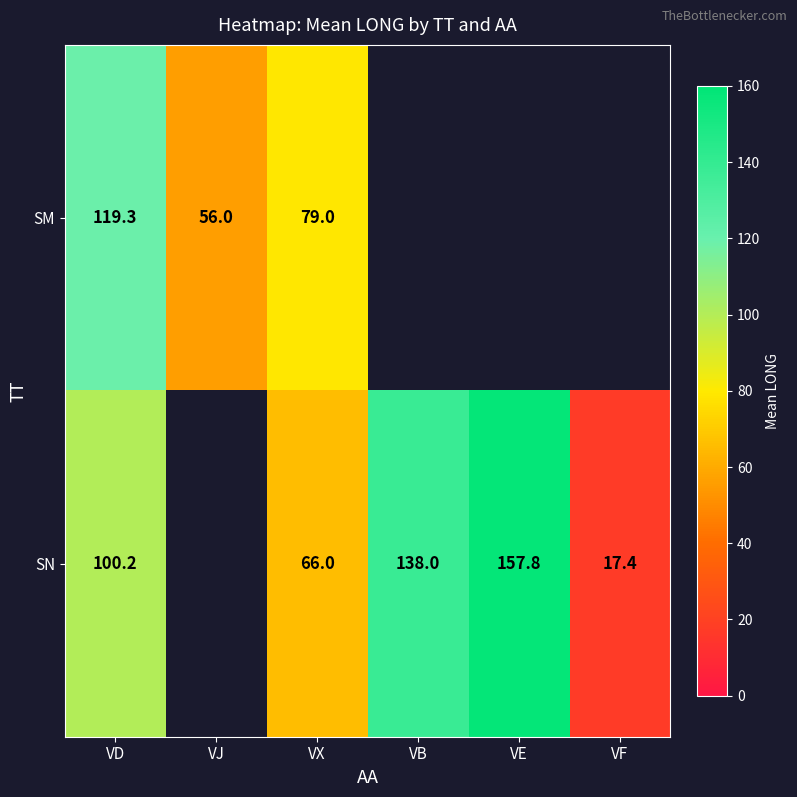

Is the value of SM at VJ greater than the value of SN at VX?

No